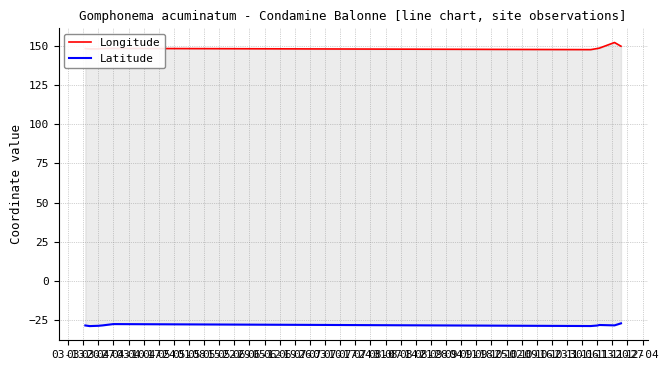

Does the chart display data point markers on the line(s)?

No